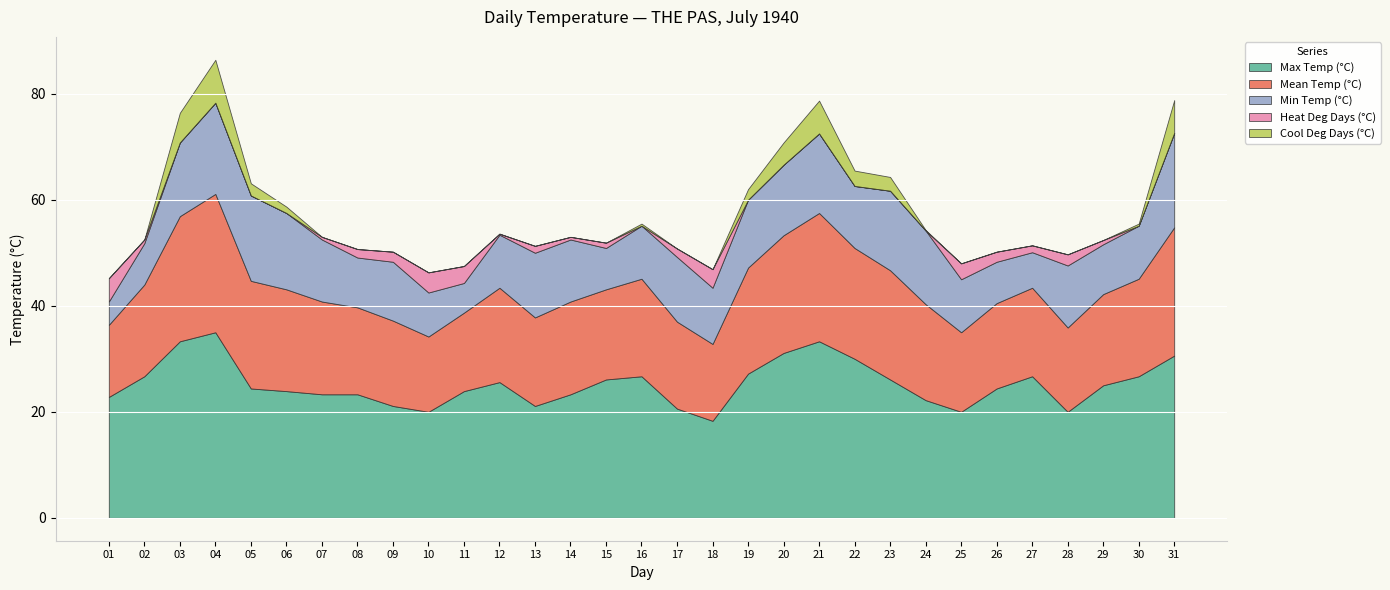

At how many categories does at least one series exceed 15?

31